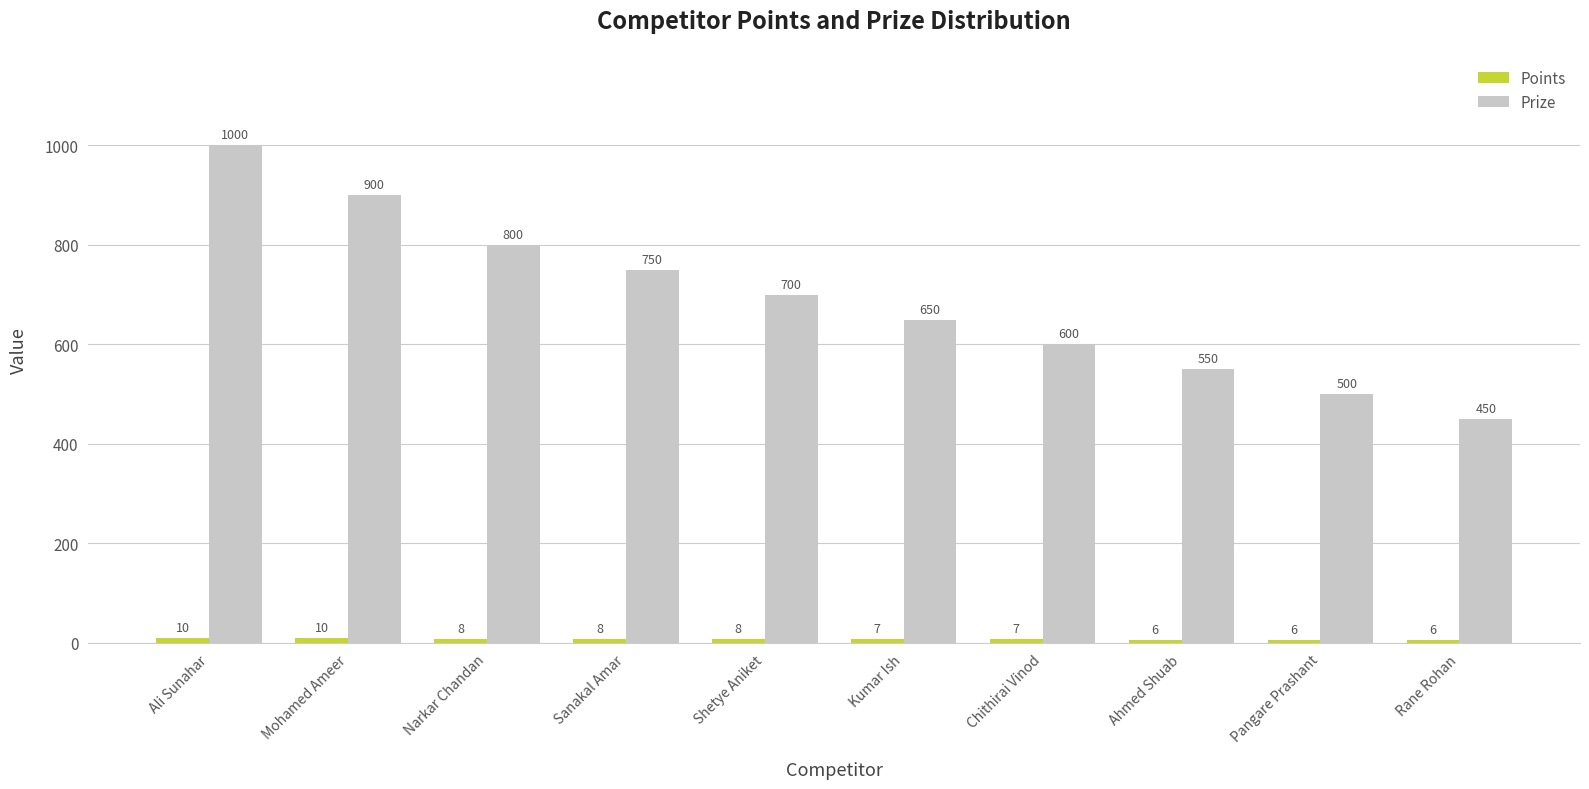

At which label does Prize first exceed 700?

Ali Sunahar